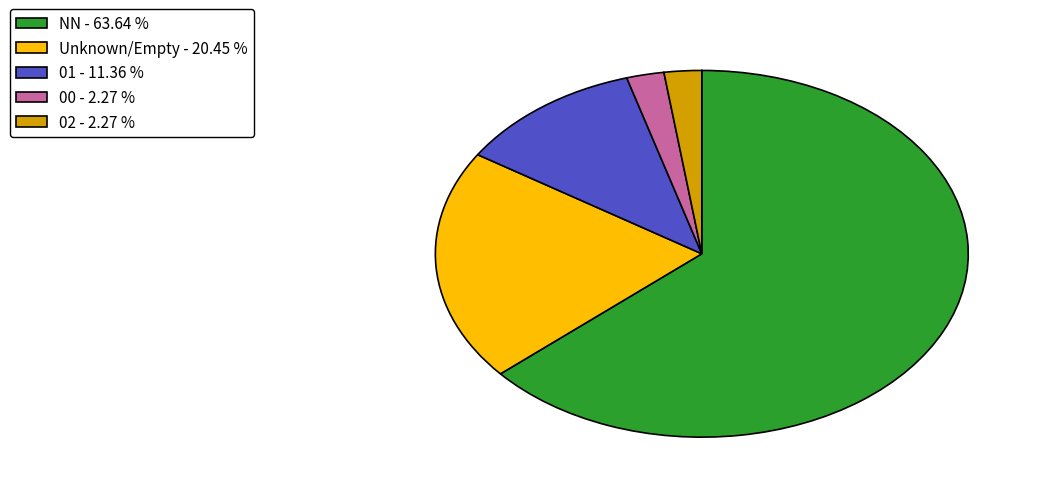

Count the number of slices in the pie.

5